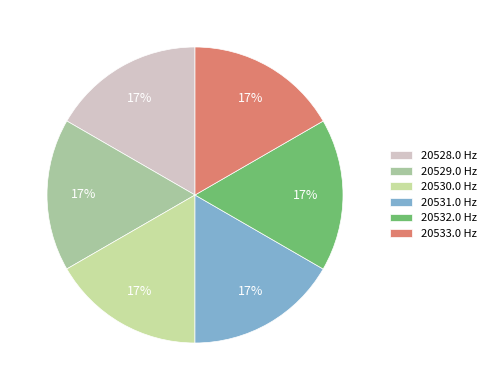

How many segments does this pie chart have?

6